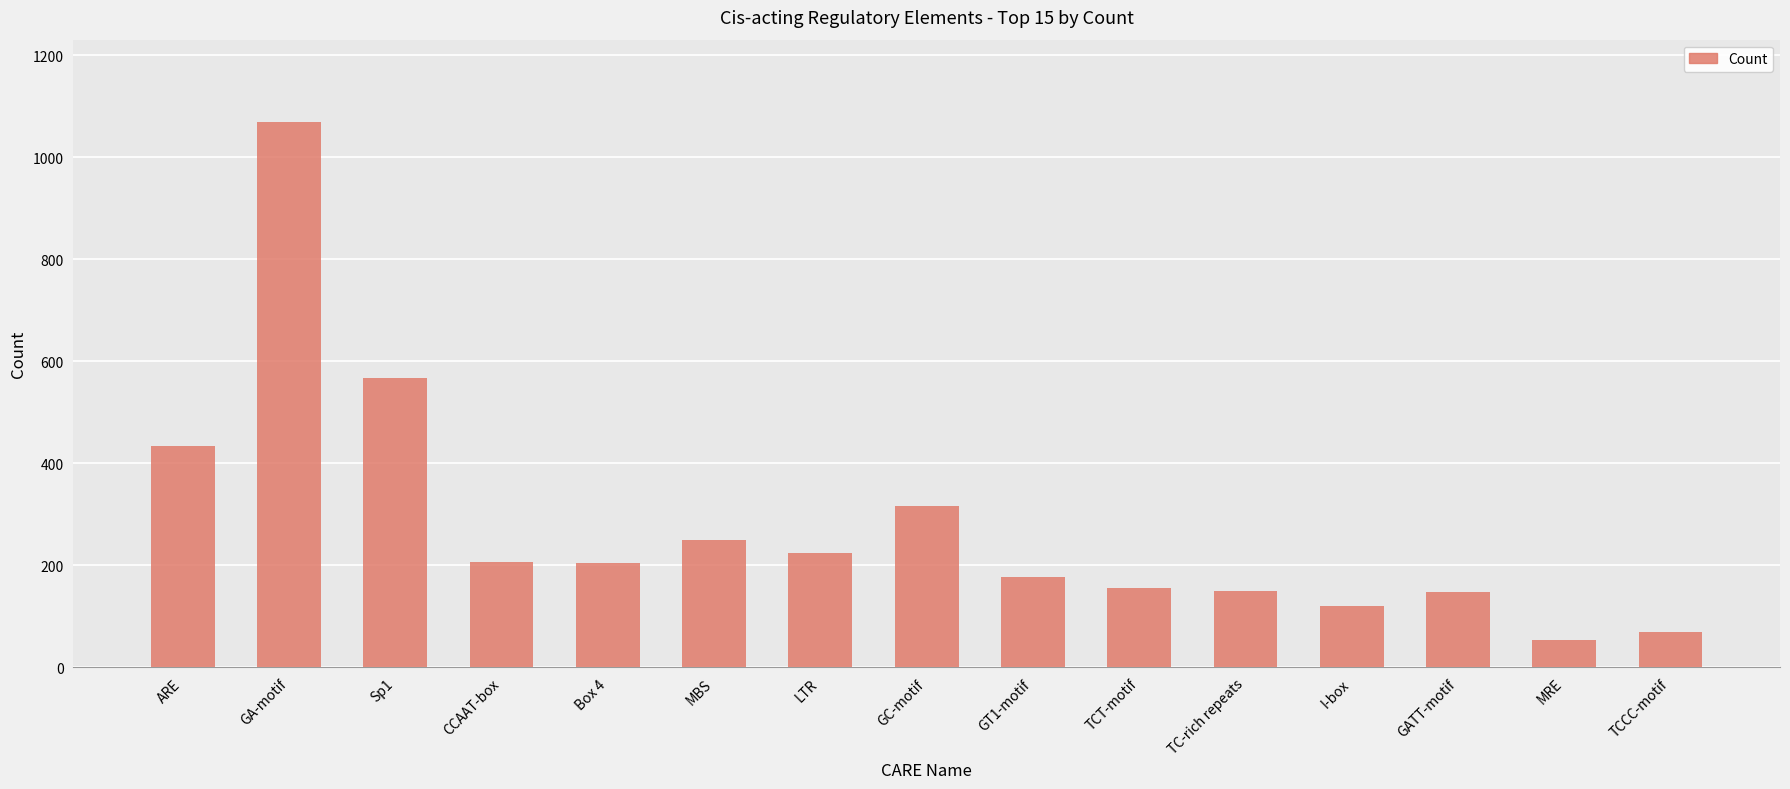

How many distinct data groups are displayed?

1